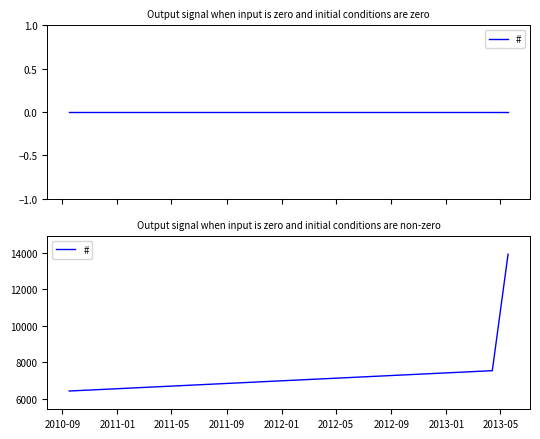

What is the average value?

9285